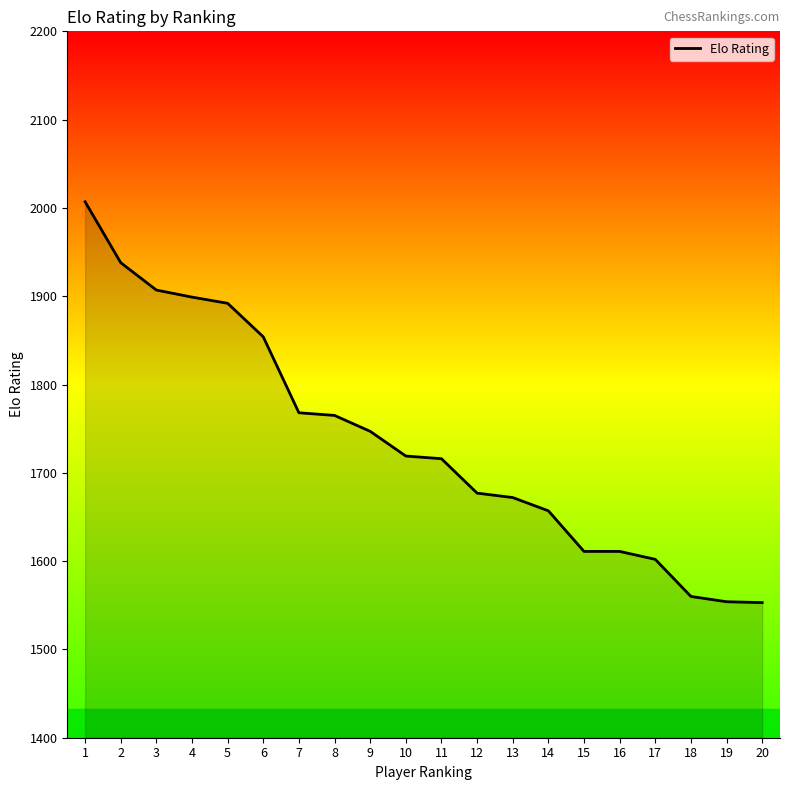

What is the minimum value shown in the chart?

1553